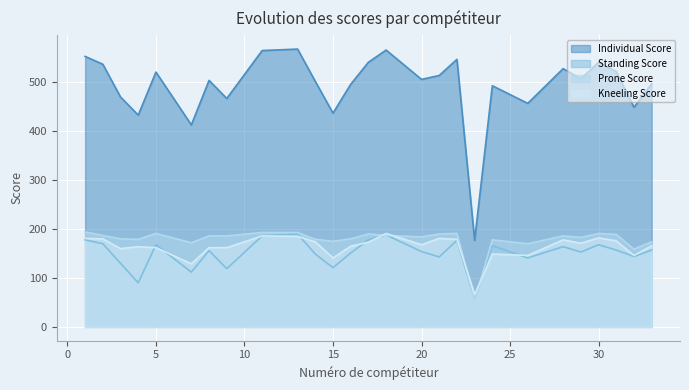

What is the total value across all series at 20?

1012